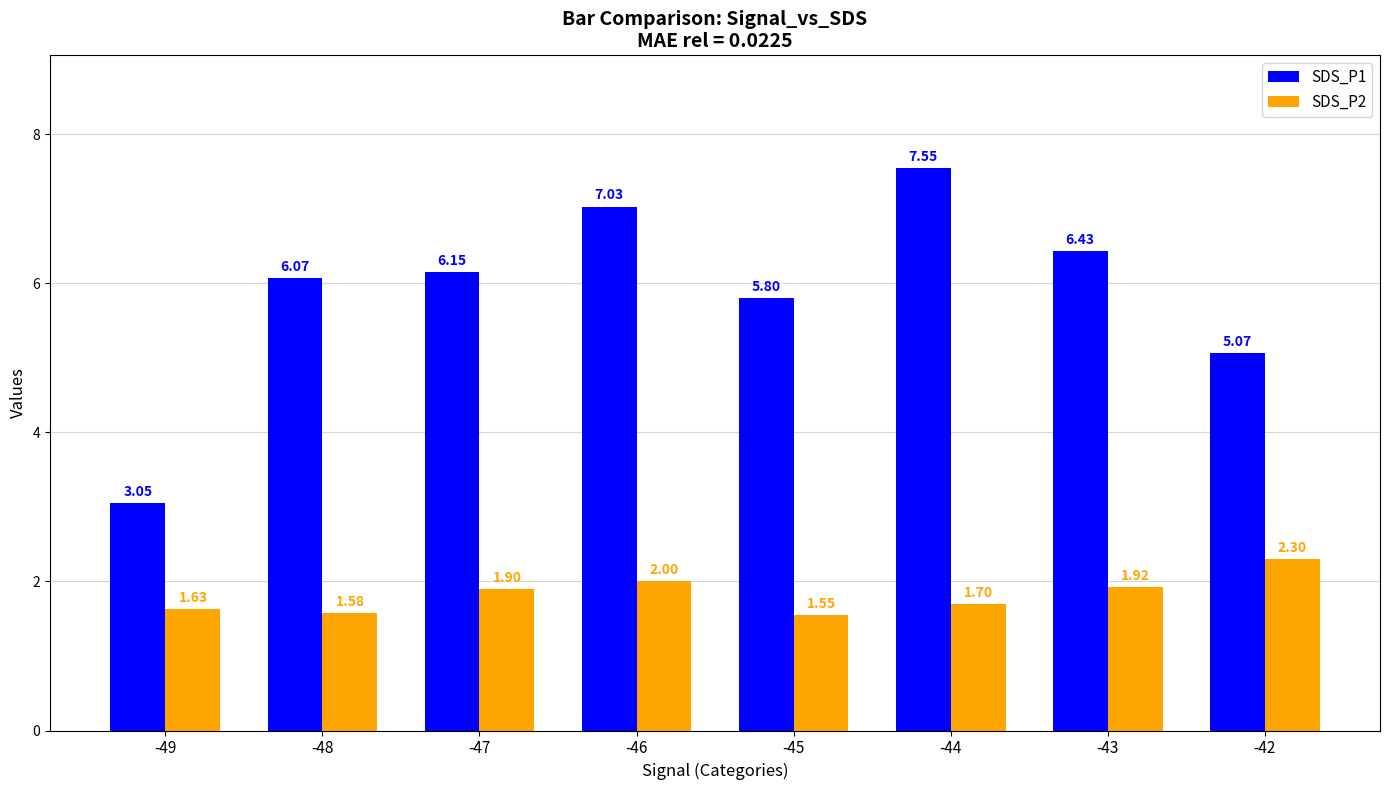

Does the chart contain stacked bars?

No